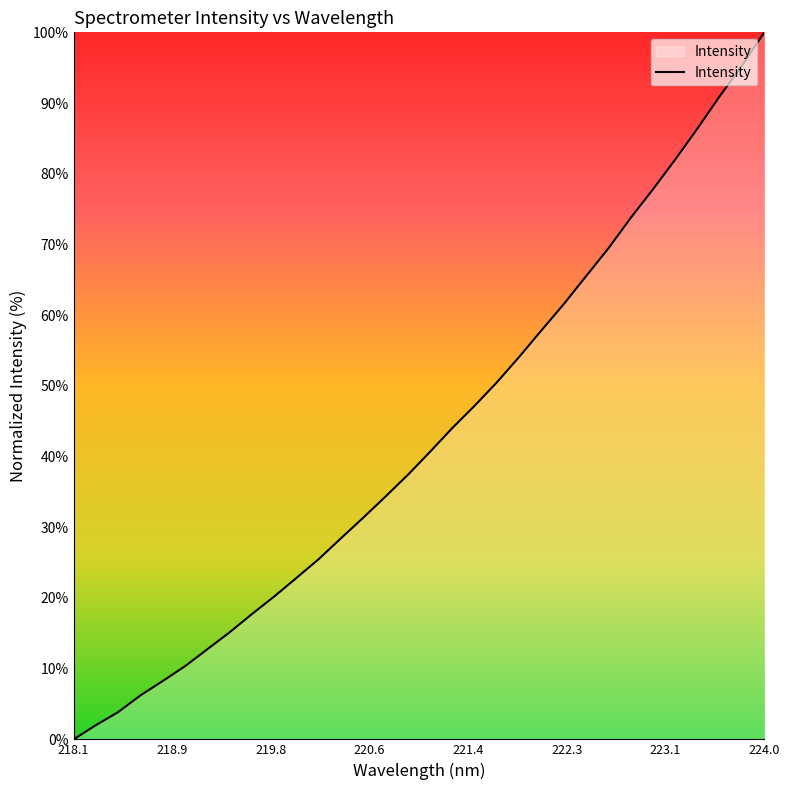

What is the maximum value shown in the chart?

100.0